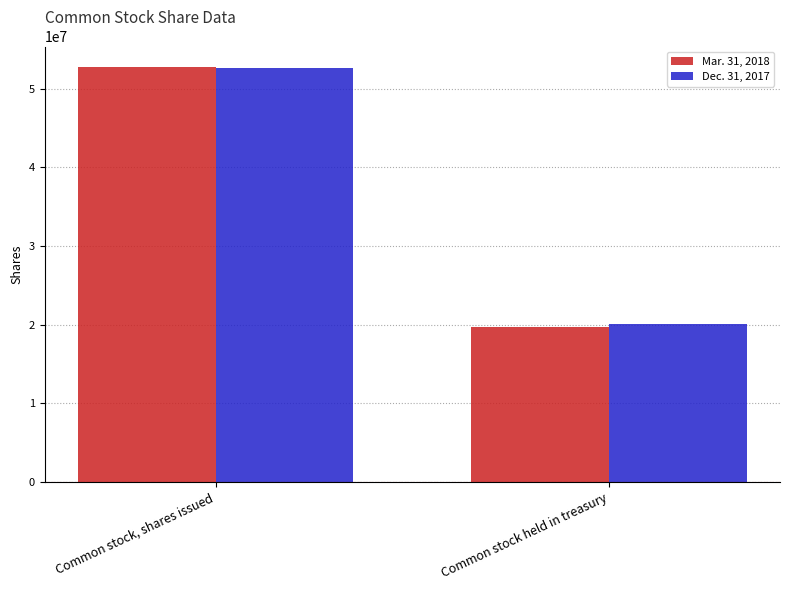

Are the bars horizontal?

No